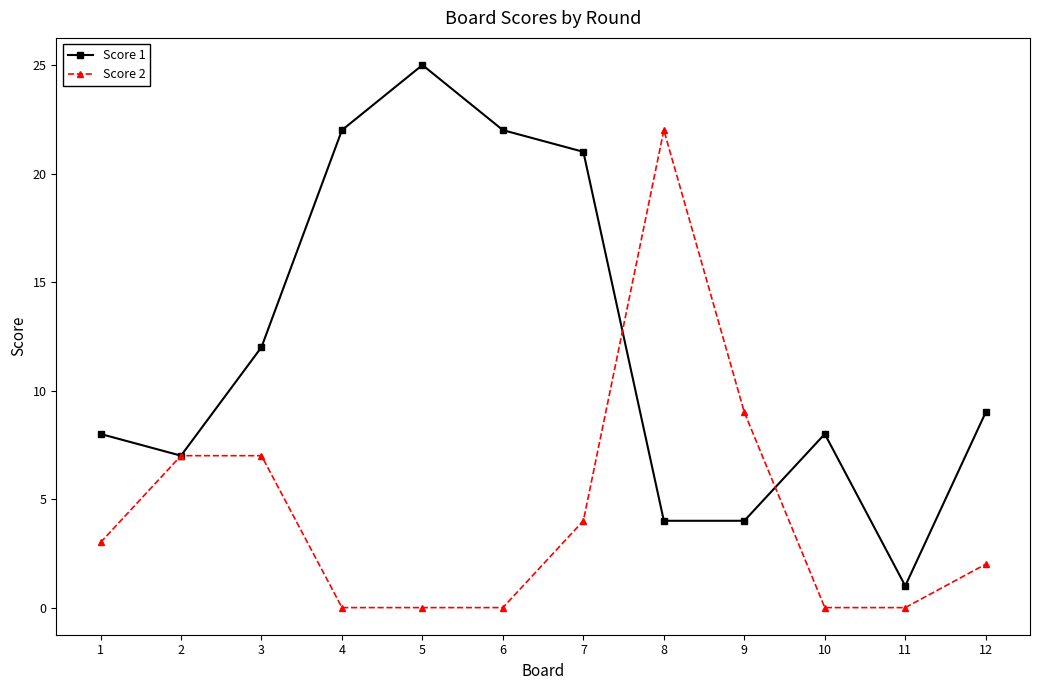

Is it true that Score 1 equals 9 at 12?

True